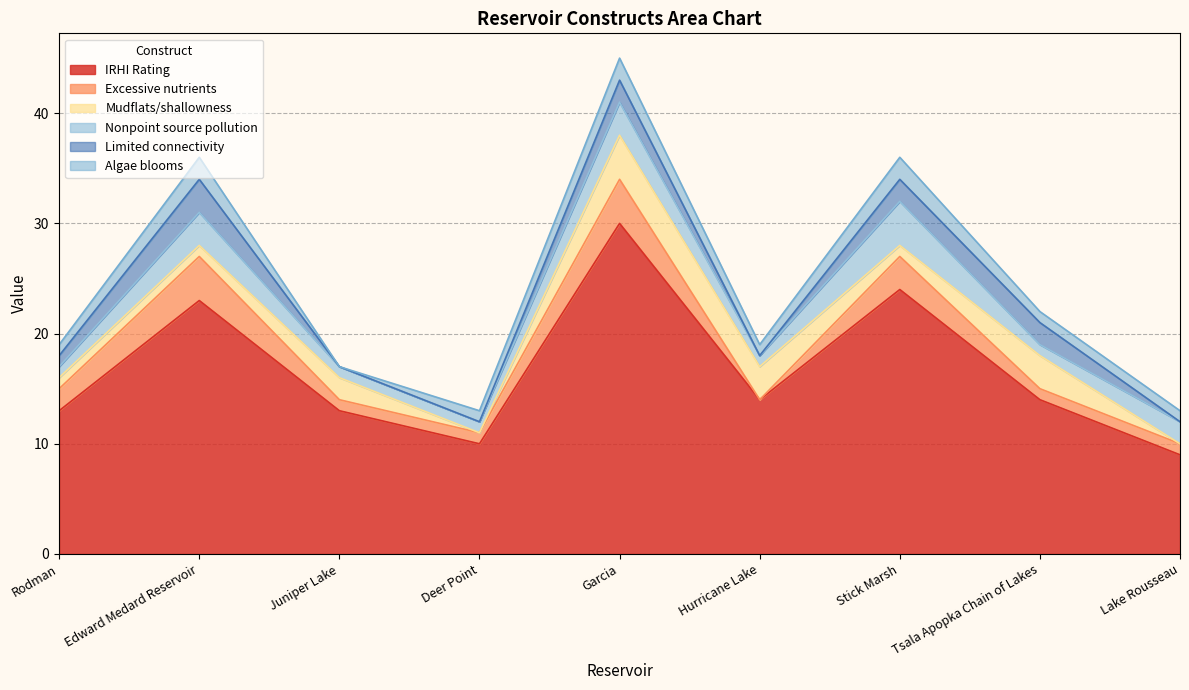

What are all the series names shown in the legend?

IRHI Rating, Excessive nutrients, Mudflats/shallowness, Nonpoint source pollution, Limited connectivity, Algae blooms